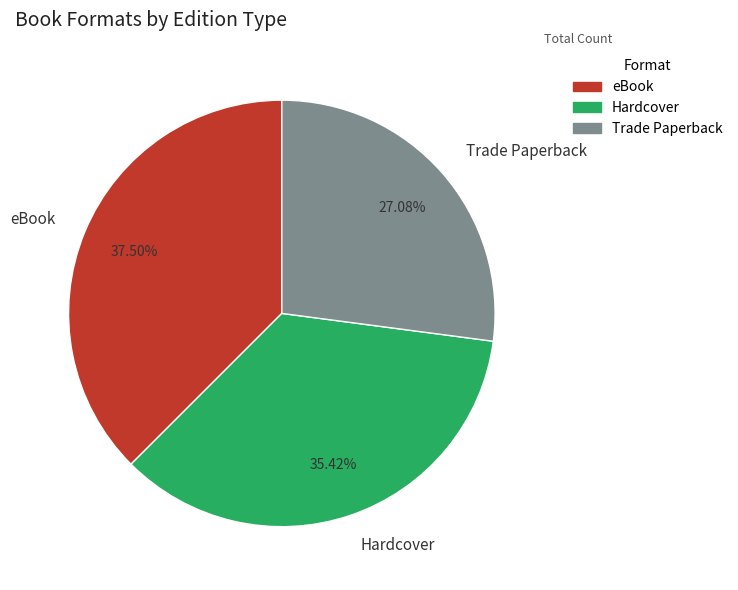

Does eBook account for over 50% of the chart?

No